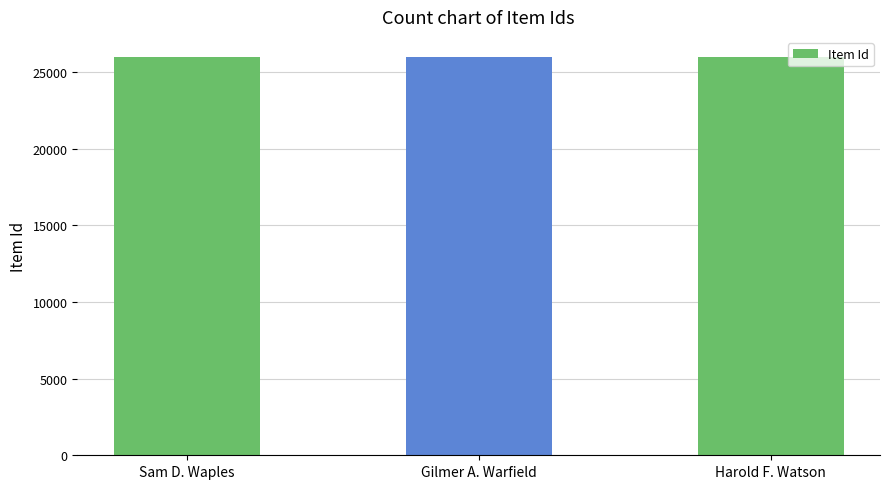

What is the greatest value displayed?

26011